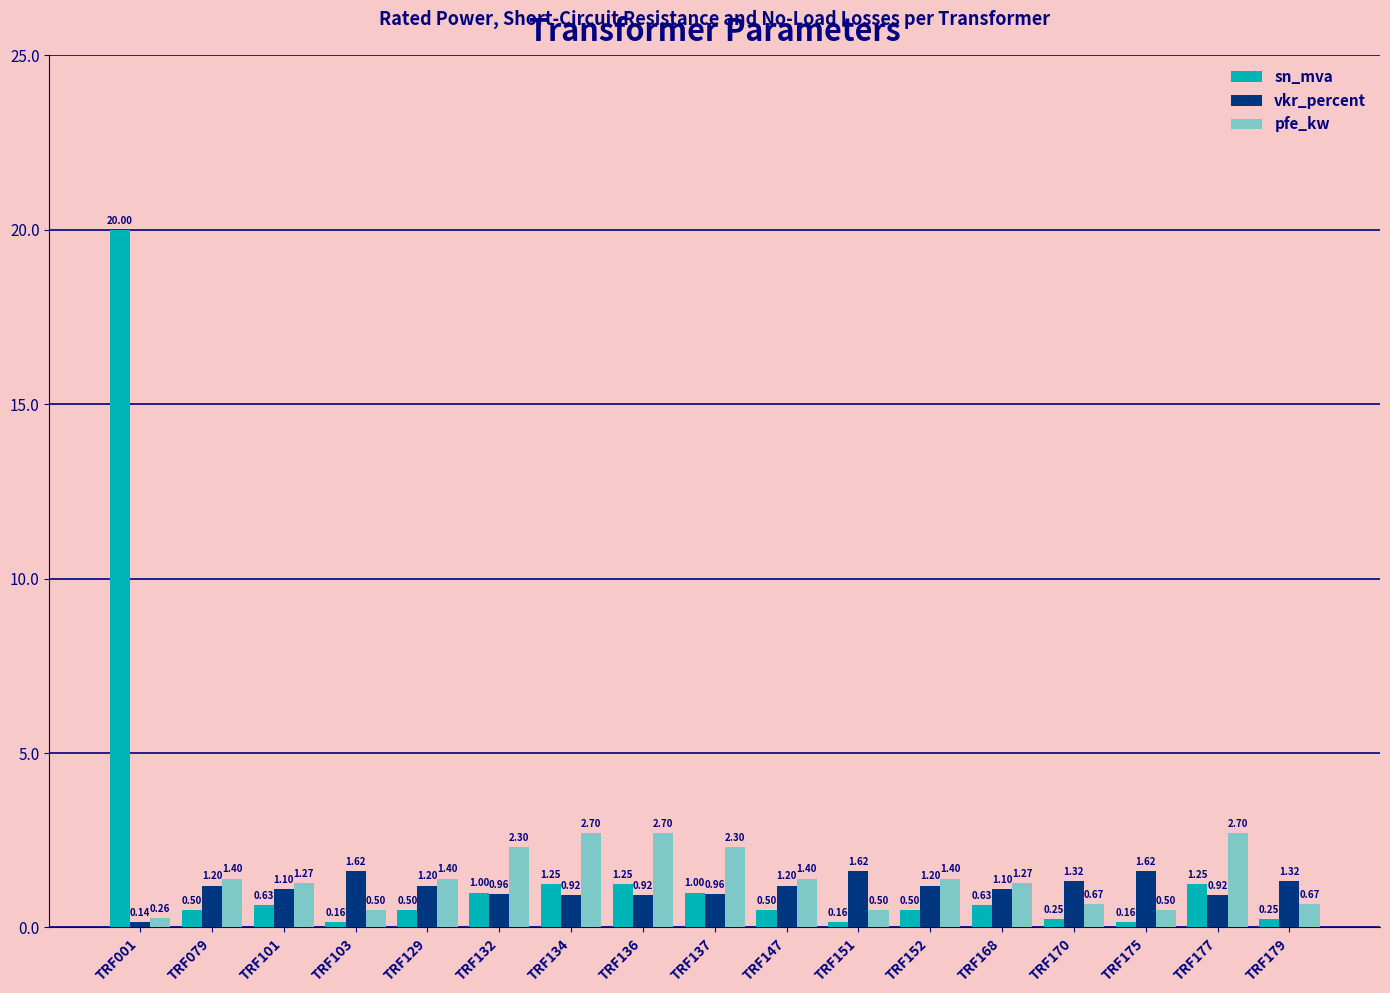

Which series has the largest range (max minus min)?

sn_mva